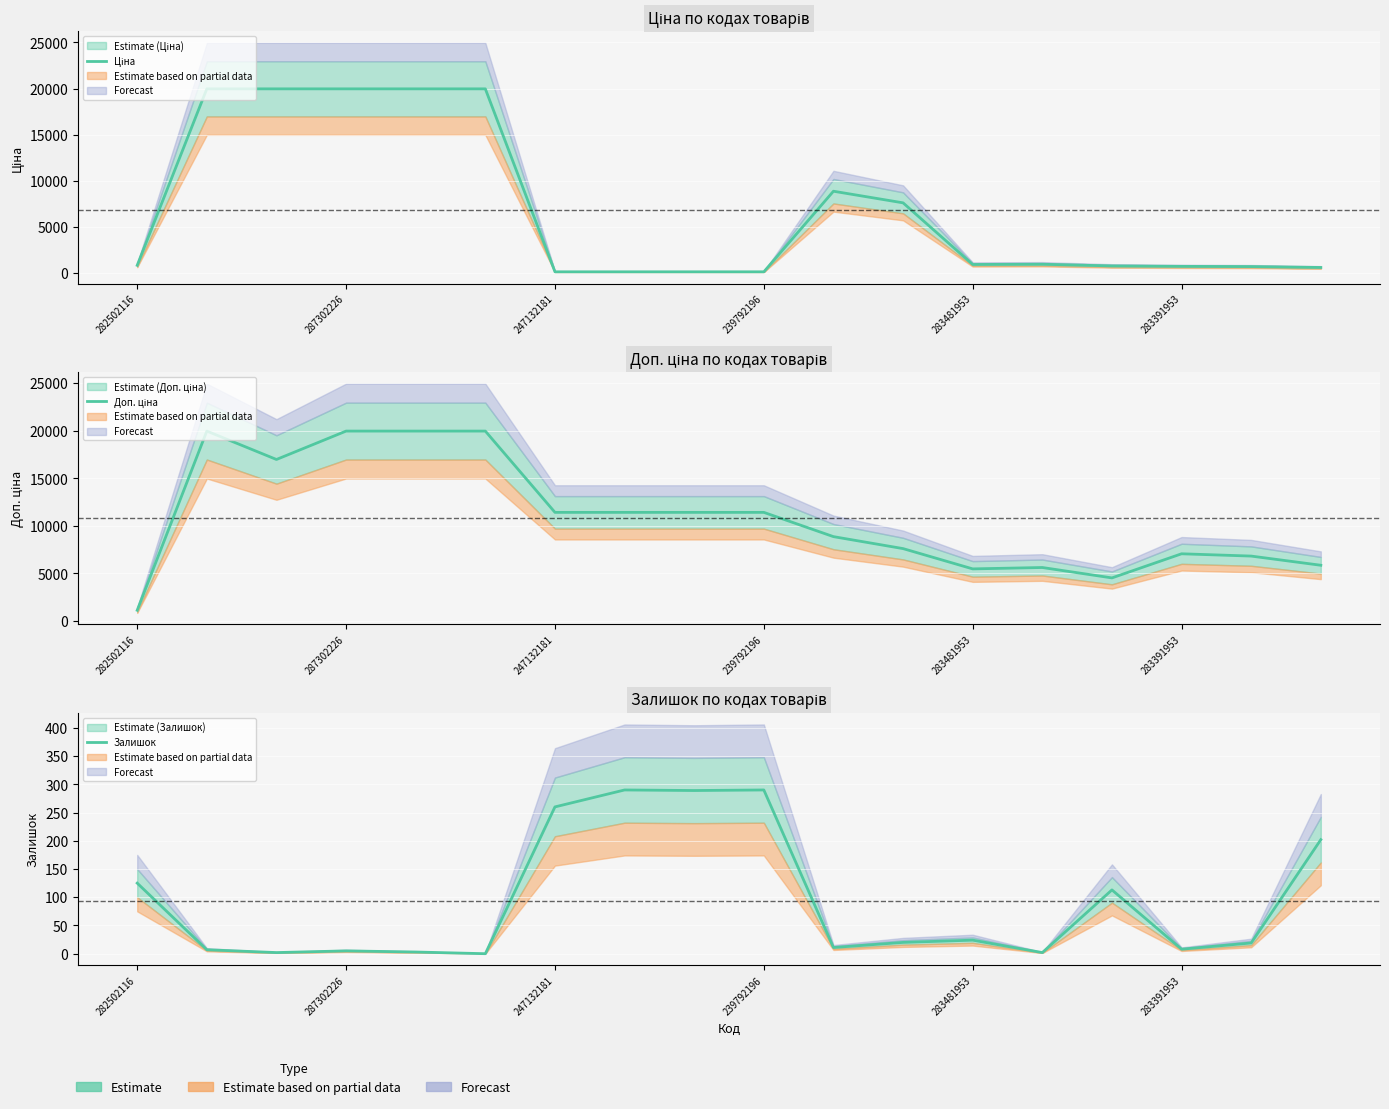

List the series in order of their overall mean, highest first.

Доп. ціна, Ціна, Залишок